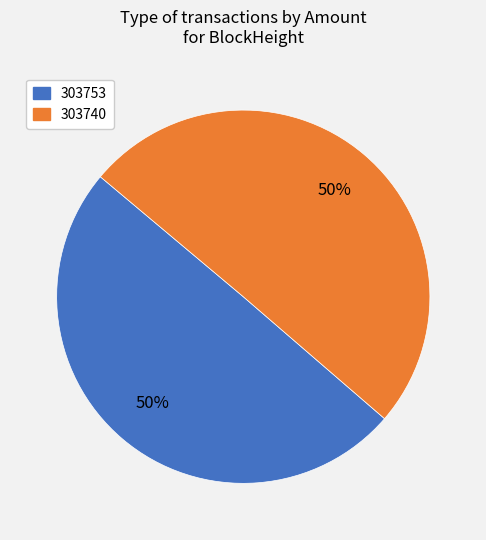

Do 303753 and 303740 together represent more than half of the pie?

Yes